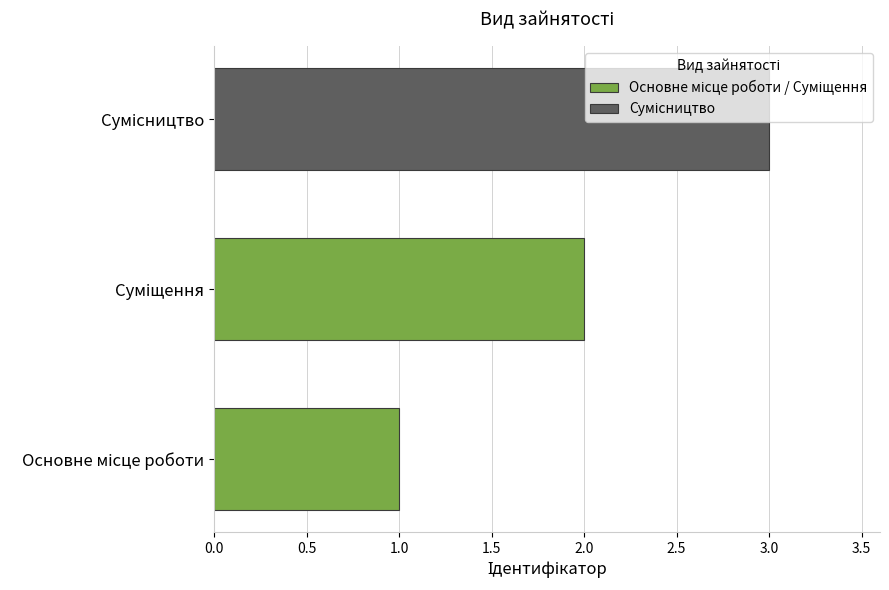

What is the maximum value shown in the chart?

3